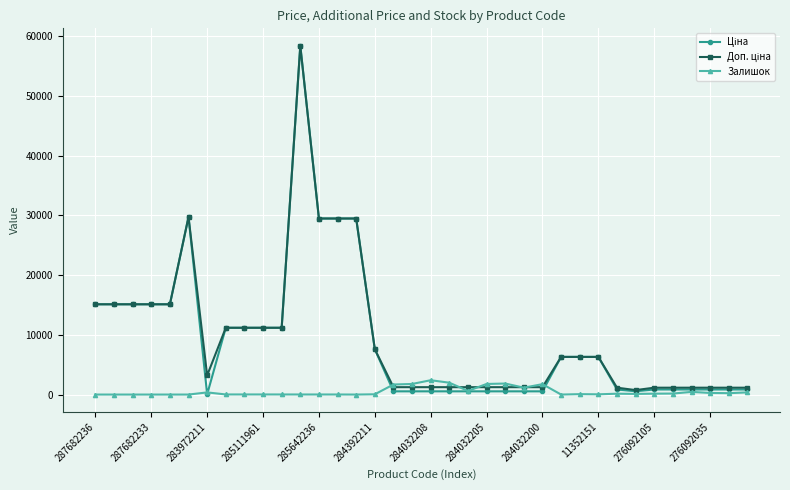

True or false: Залишок has more than 0 interior local peaks.

True